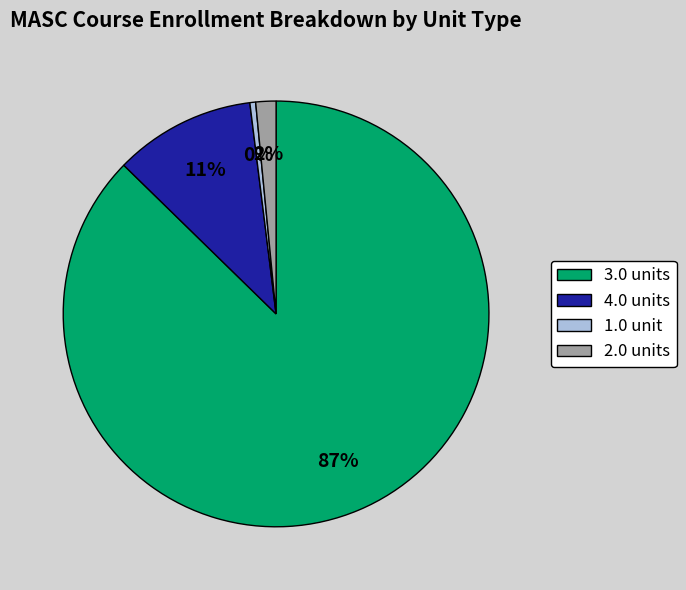

How many segments does this pie chart have?

4